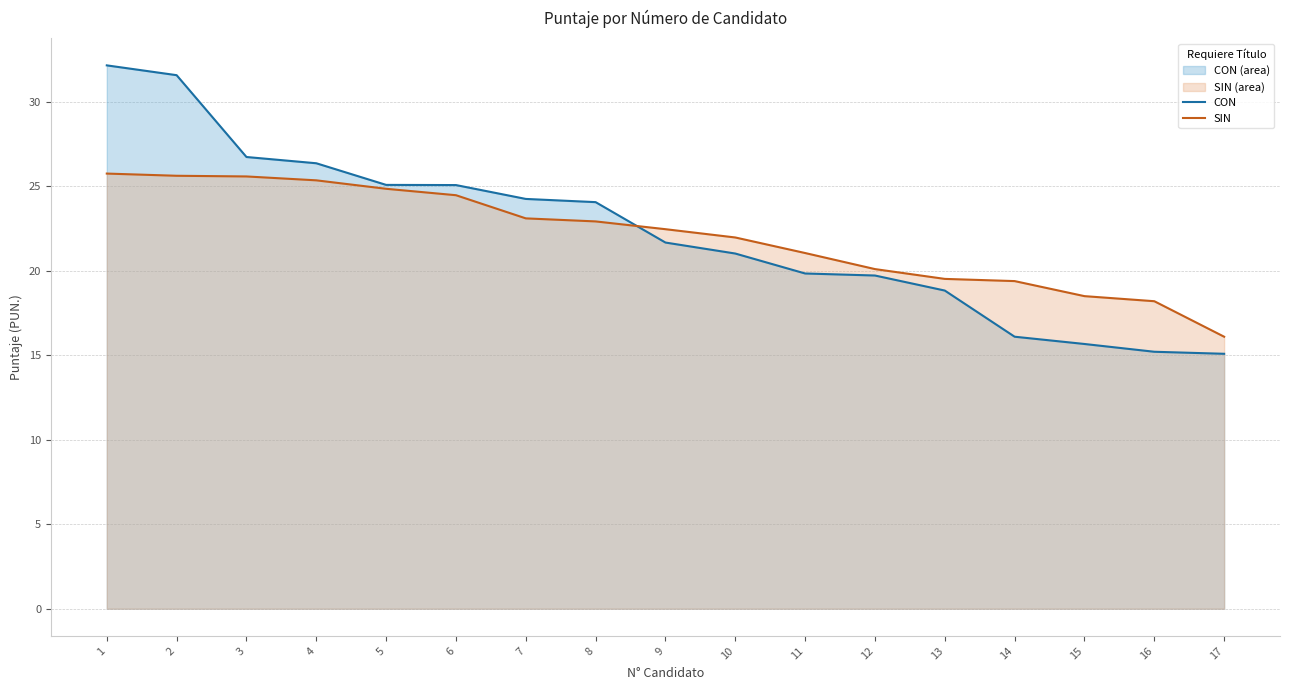

What is the total value across all series at 6?

49.5